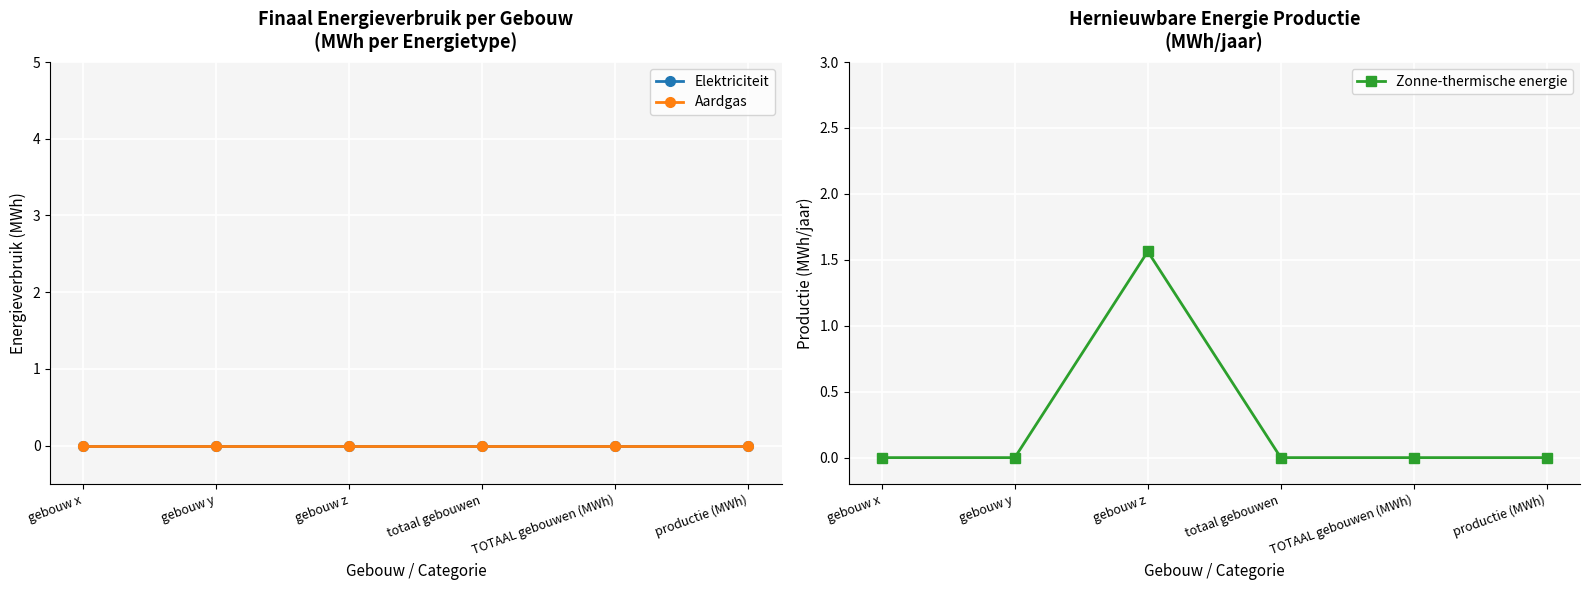

How many lines are shown in the chart?

3